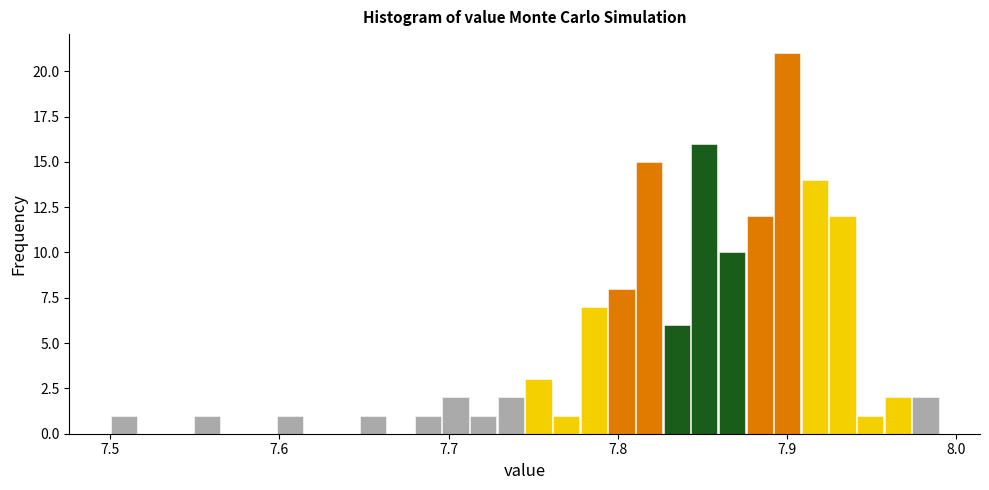

Around what value on the x-axis is the tallest bar? Give the approximate position of its centre, as read against the axis.

7.90